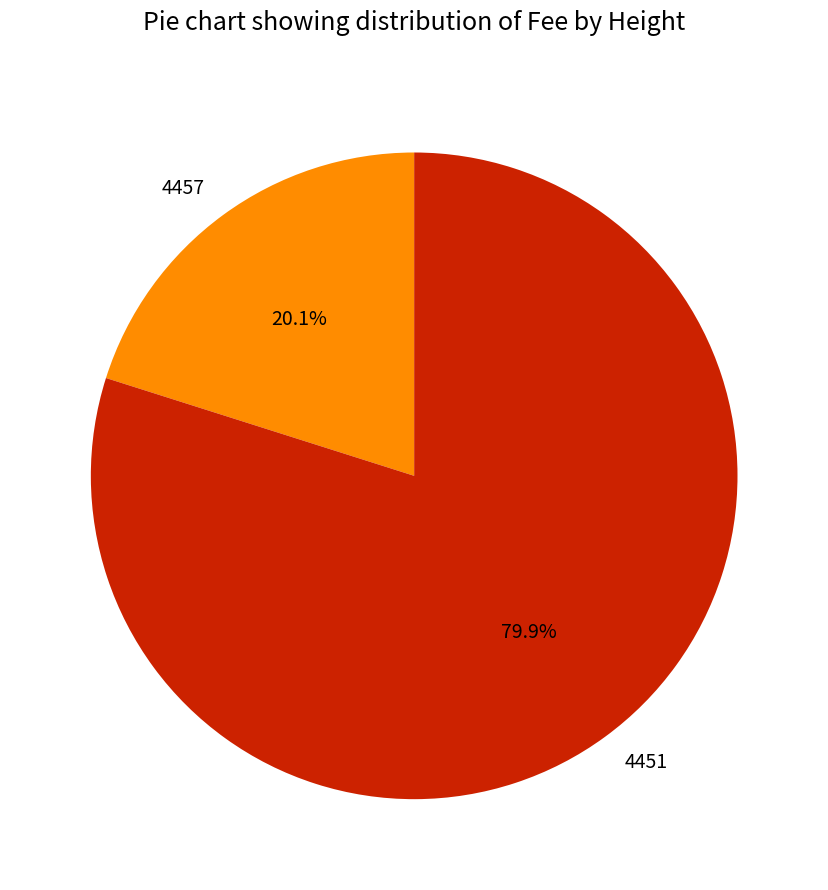

What is the majority slice?

4451